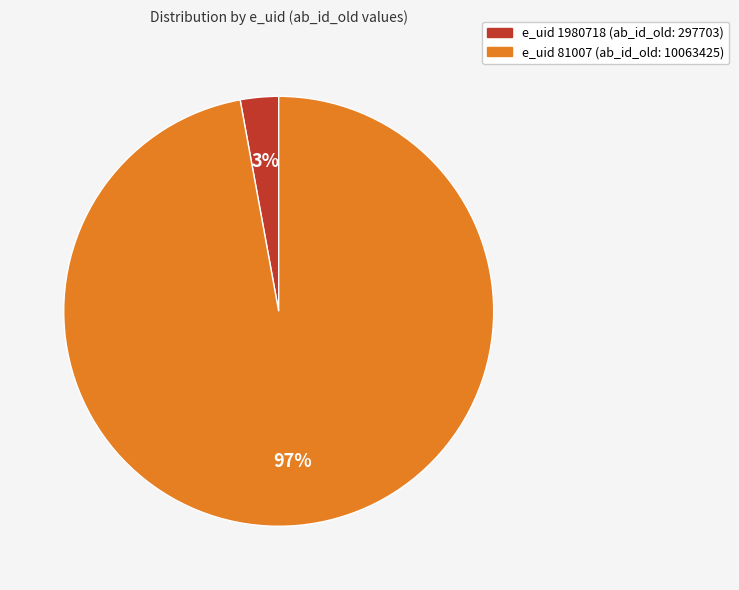

To the nearest percent, what is the difference between the largest and smallest slice percentages?

94%